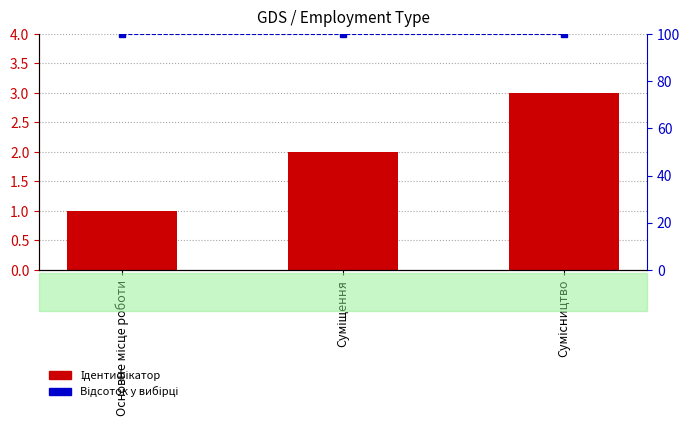

Is the value of Ідентифікатор at Сумісництво greater than the value of Відсоток у вибірці at Суміщення?

No